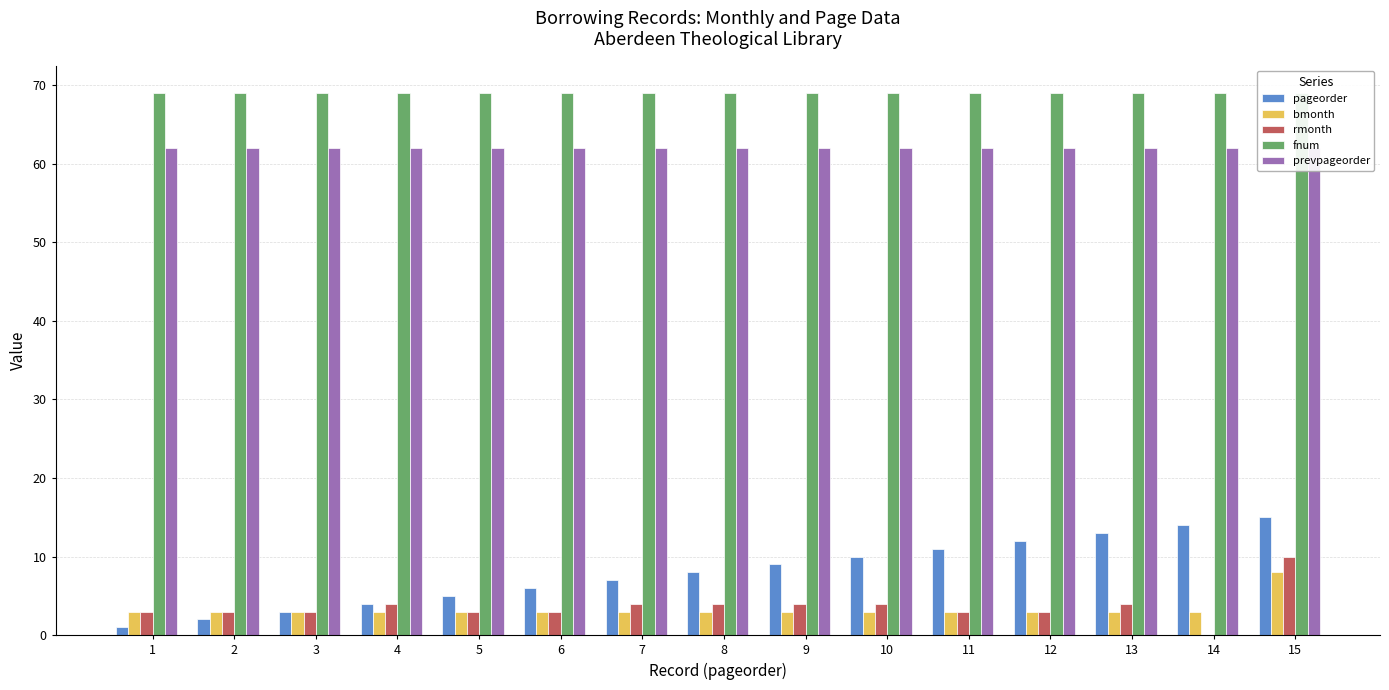

The value of bmonth at 6 is 3. True or false?

True